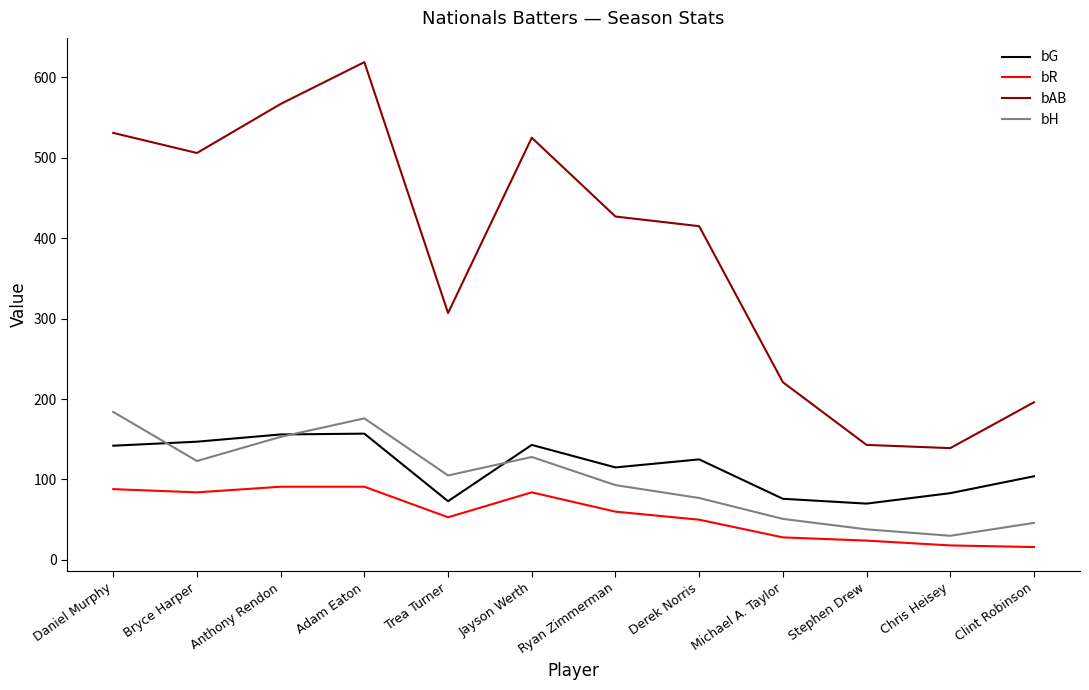

Rank the series by their maximum value, from lowest to highest.

bR, bG, bH, bAB